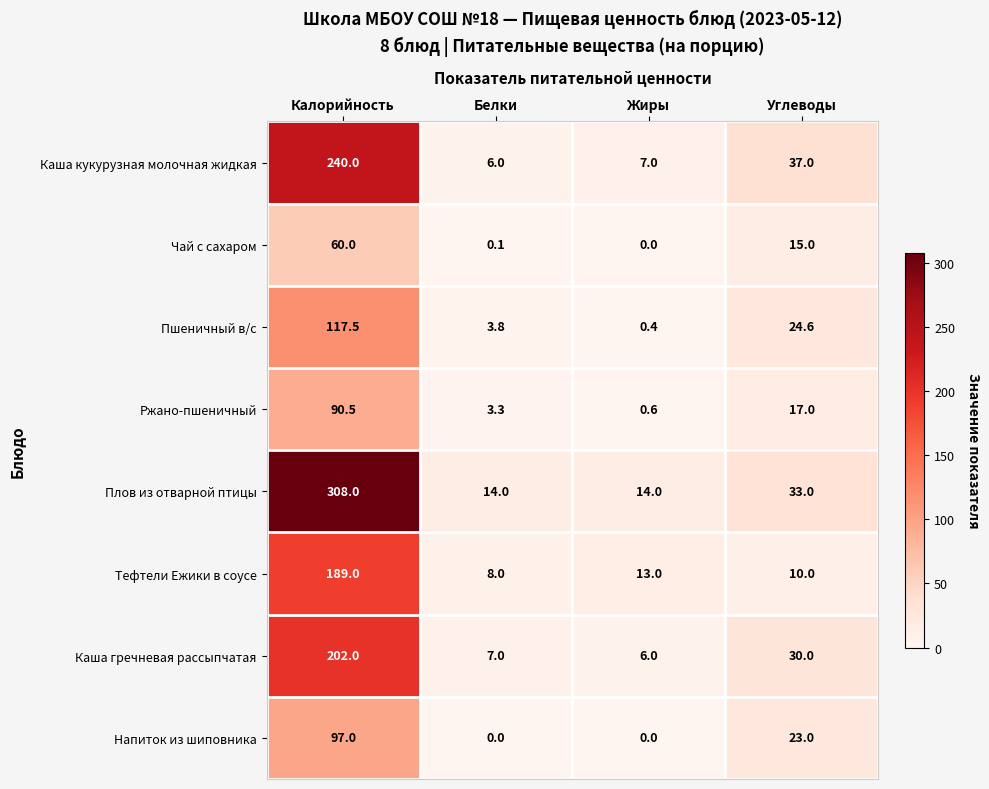

What value does the Каша кукурузная молочная жидкая series have at Жиры?

7.0